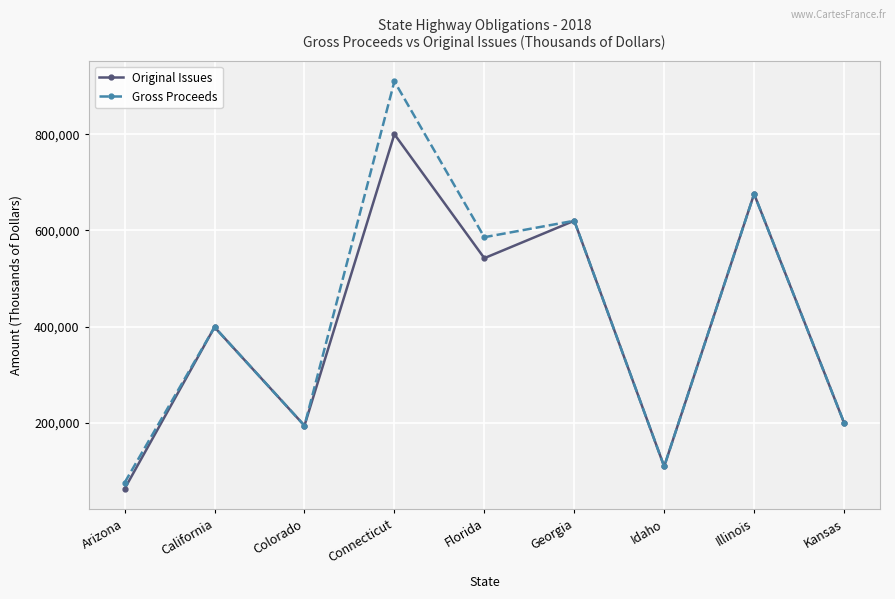

What value does the Gross Proceeds series have at Florida?

585796.8